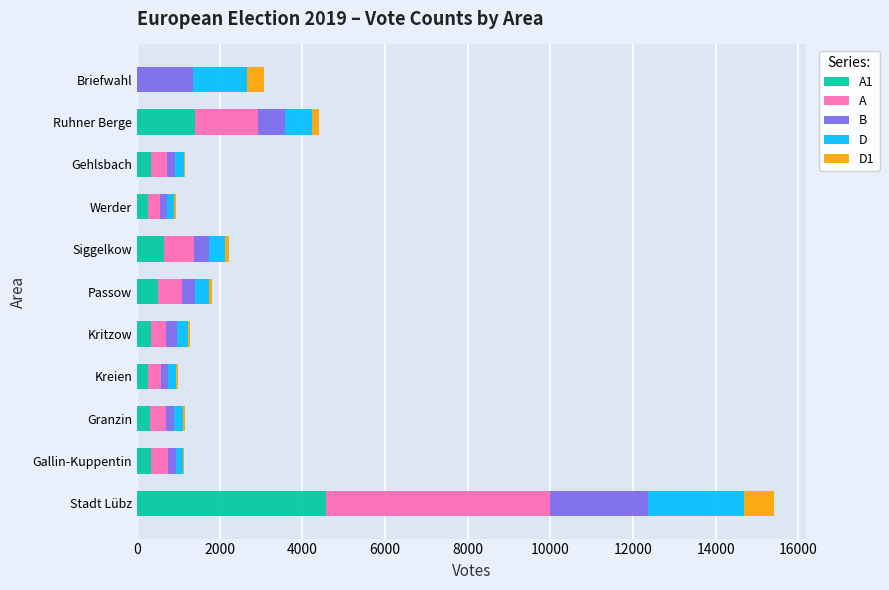

At which category is the sum across all series the highest?

Stadt Lübz